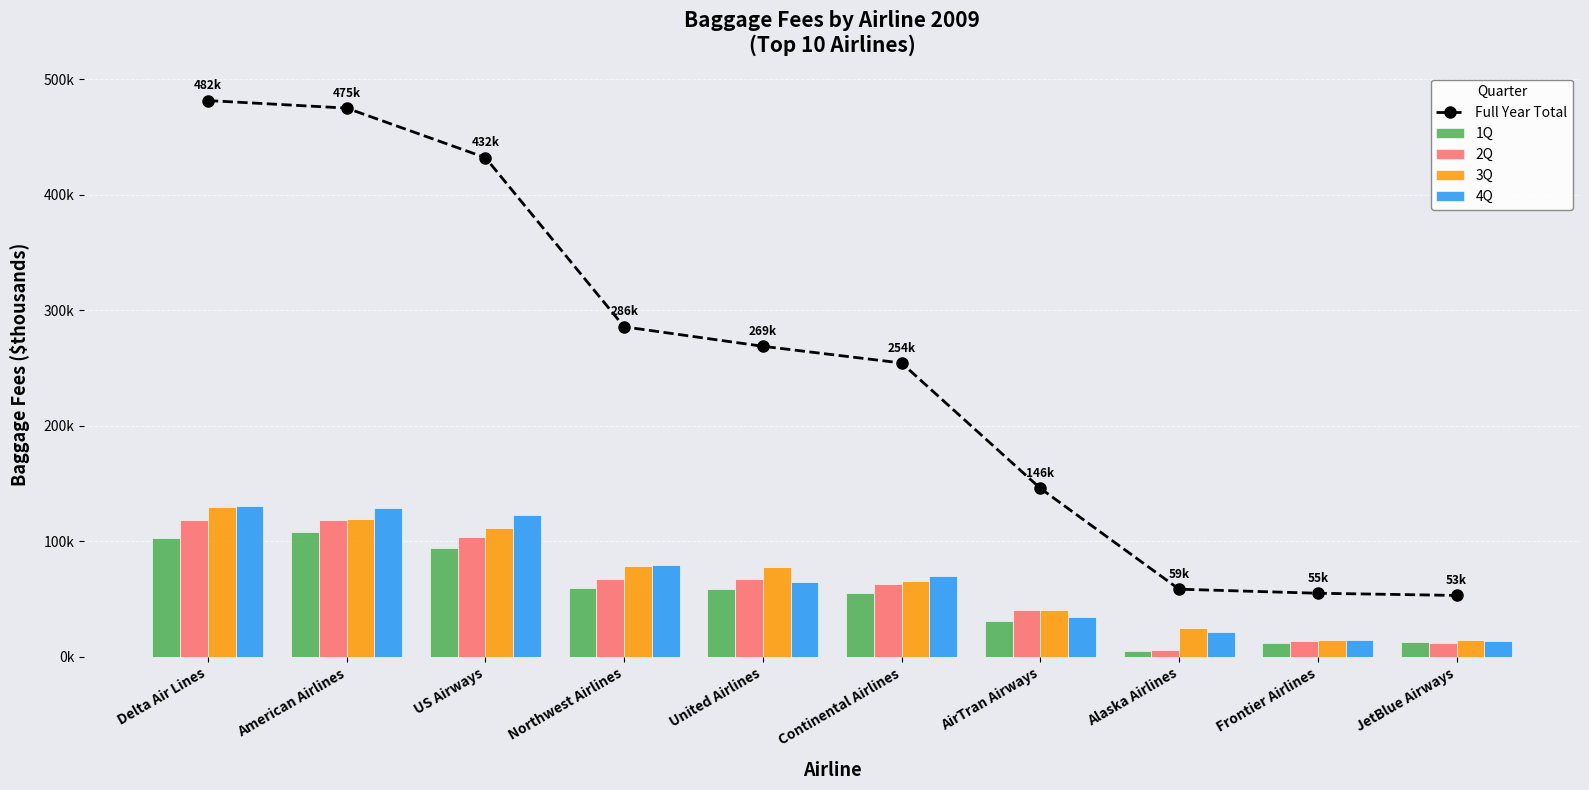

What is the value of the 3Q bar at the 1st from the left?

129465